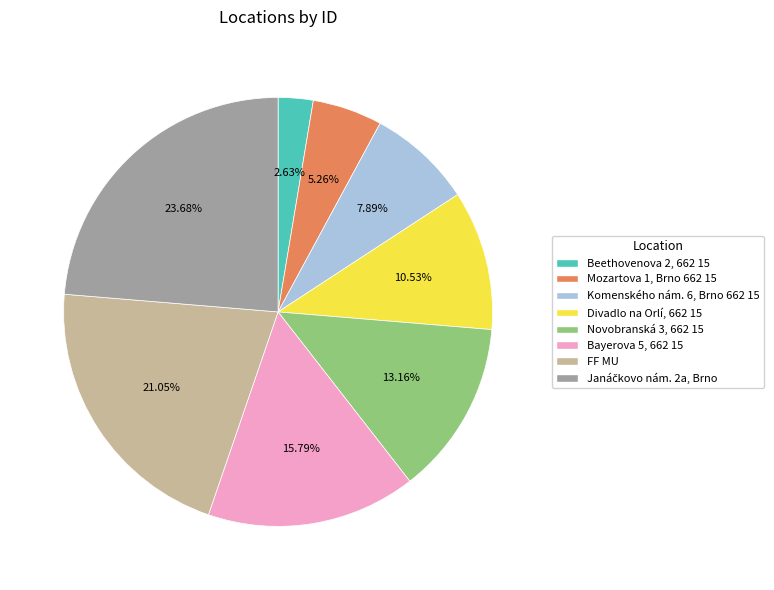

Between Komenského nám. 6, Brno 662 15 and Beethovenova 2, 662 15, which is larger?

Komenského nám. 6, Brno 662 15